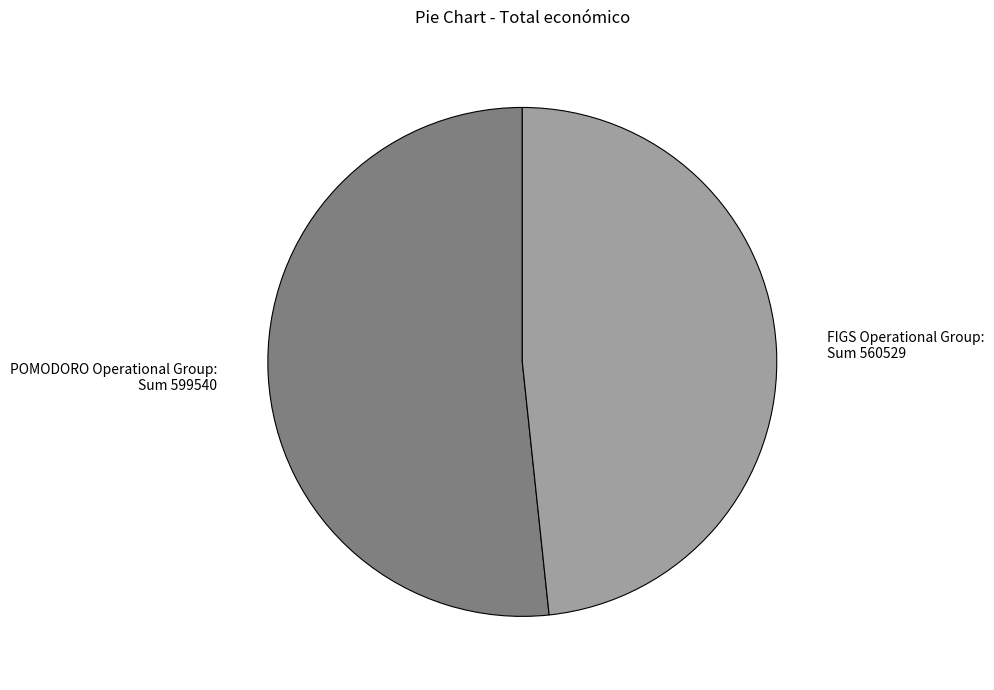

Which category accounts for the majority?

POMODORO Operational Group